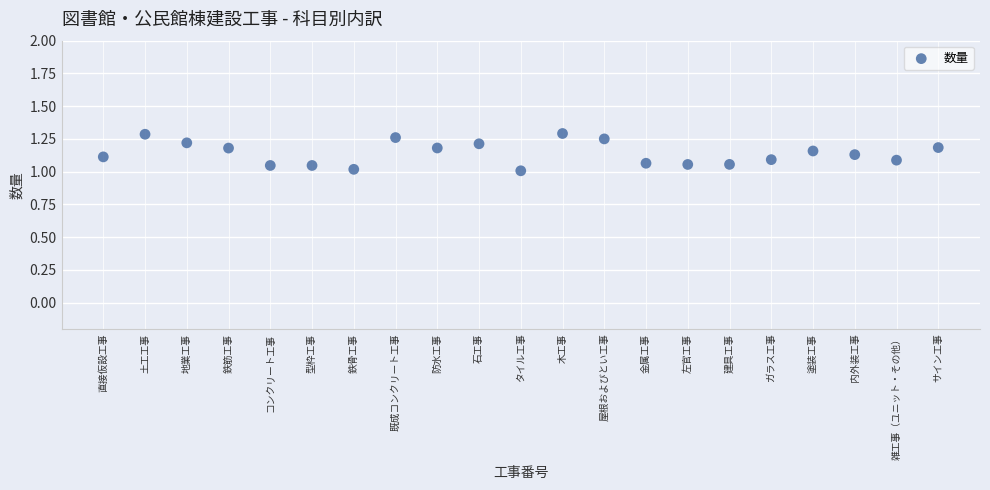

What is the range of X values (max minus min)?

20.0